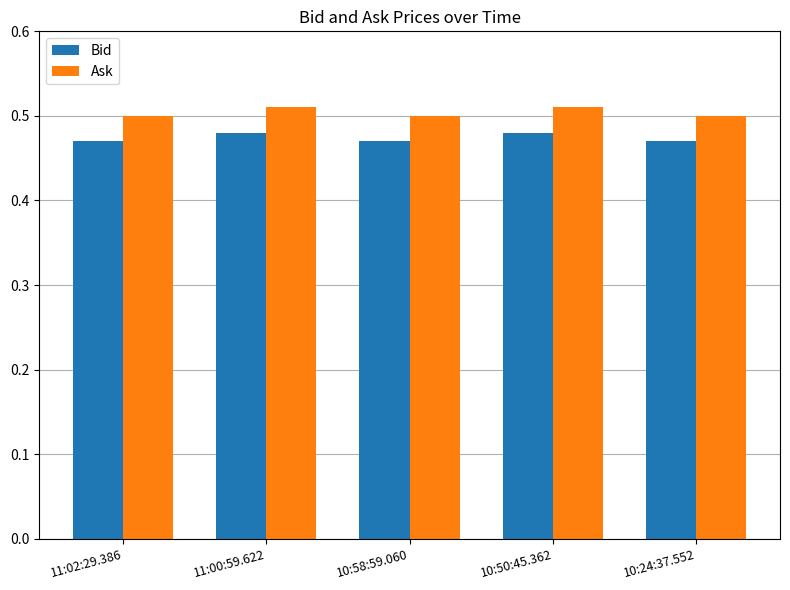

Does the chart contain stacked bars?

No